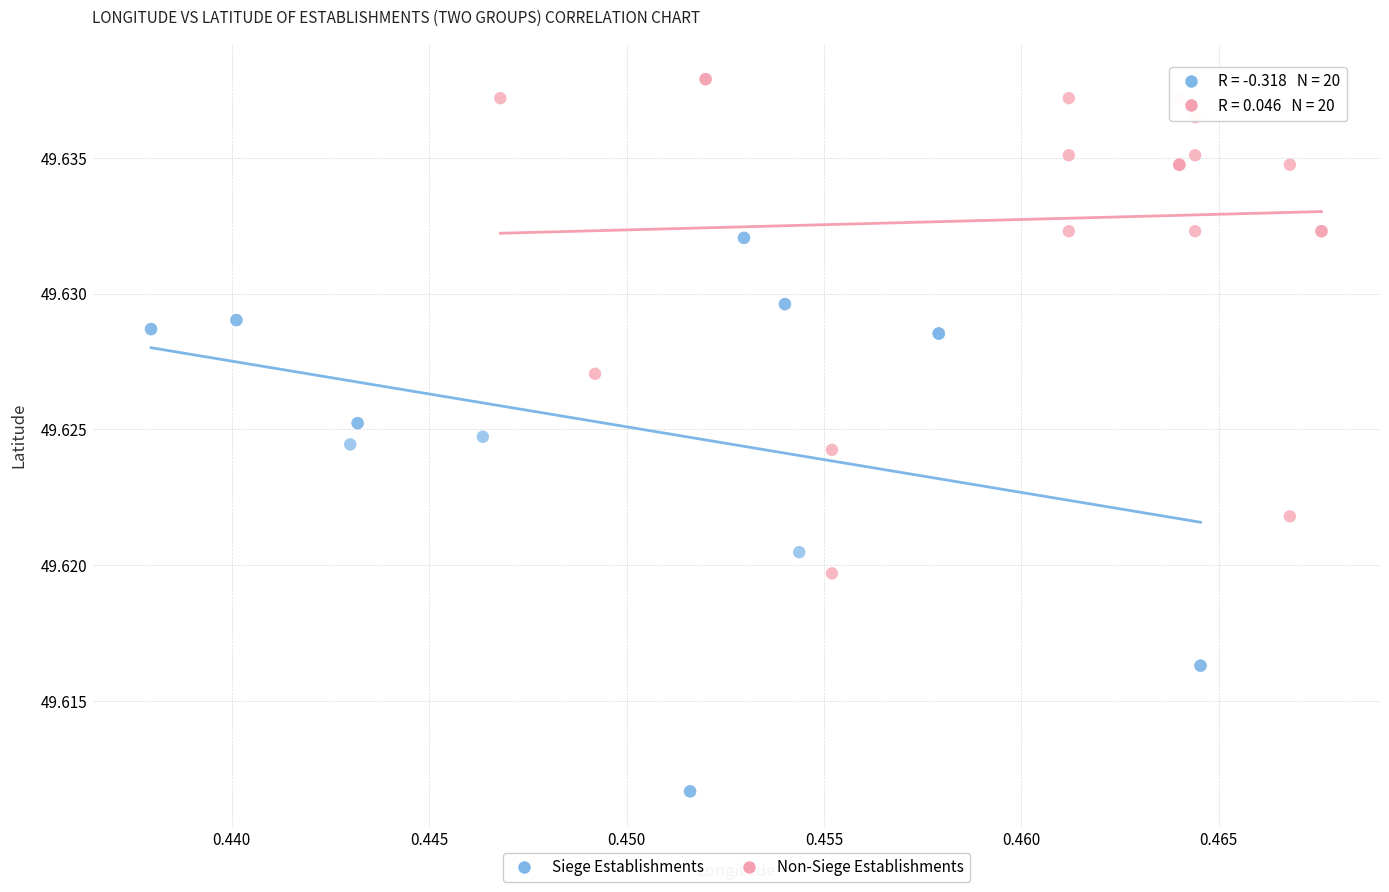

Which series reaches the minimum Y coordinate?

Siege Establishments